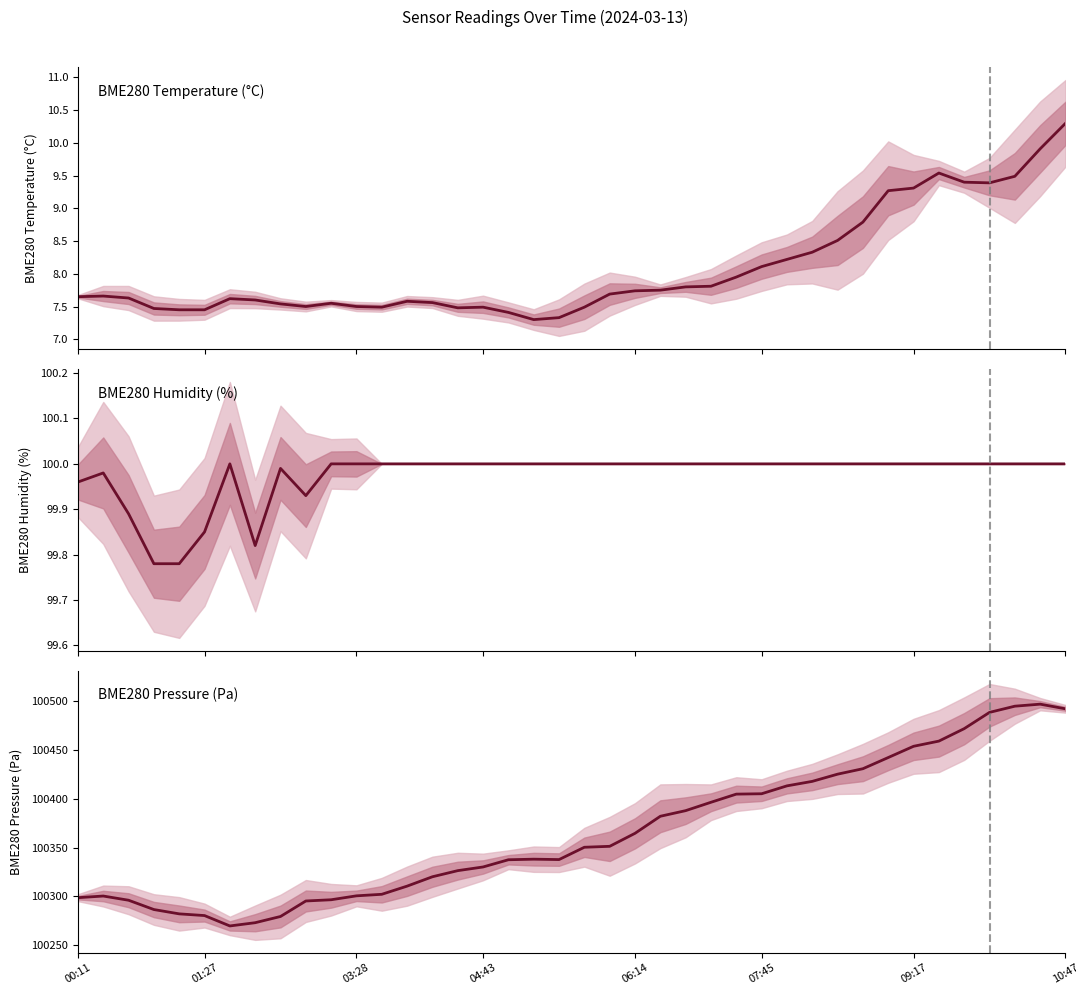

What is the value of the BME280 Humidity (%) point at the 24th from the left?

100.0